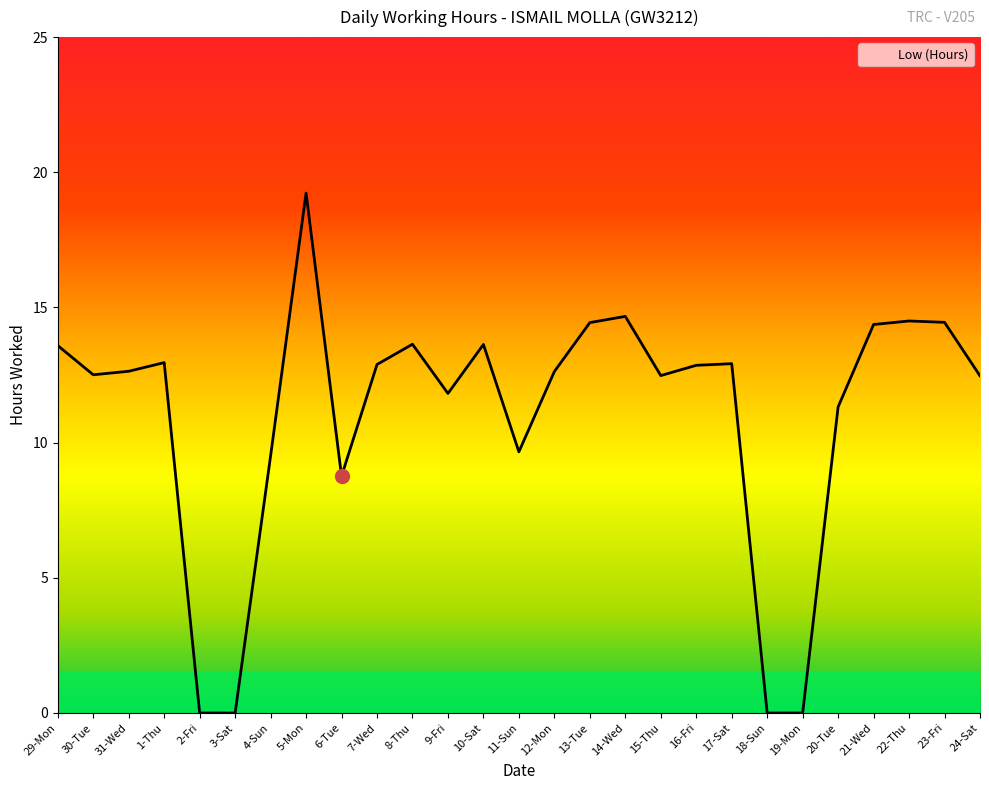

True or false: the data shows 14.4 at 23-Fri.

True